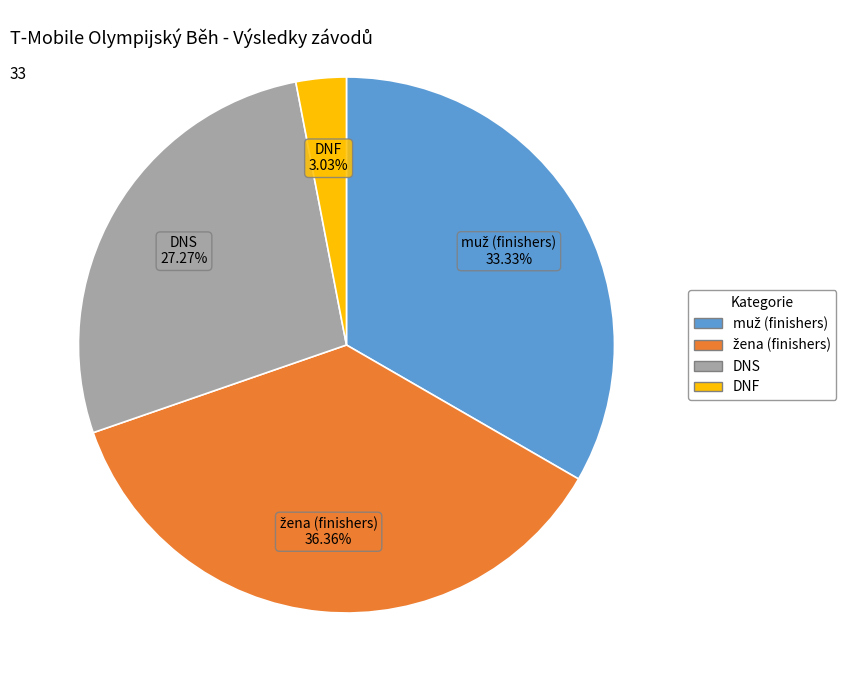

Which slice is the smallest?

DNF